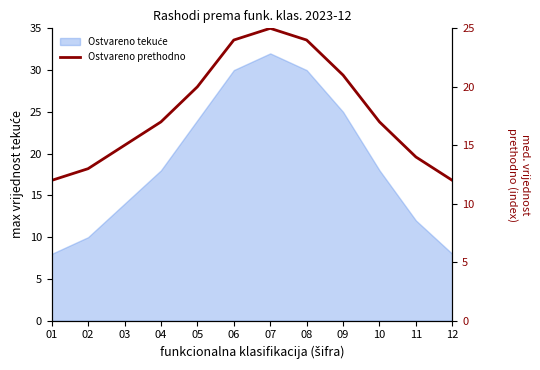

At which label does the data first exceed 17?

05